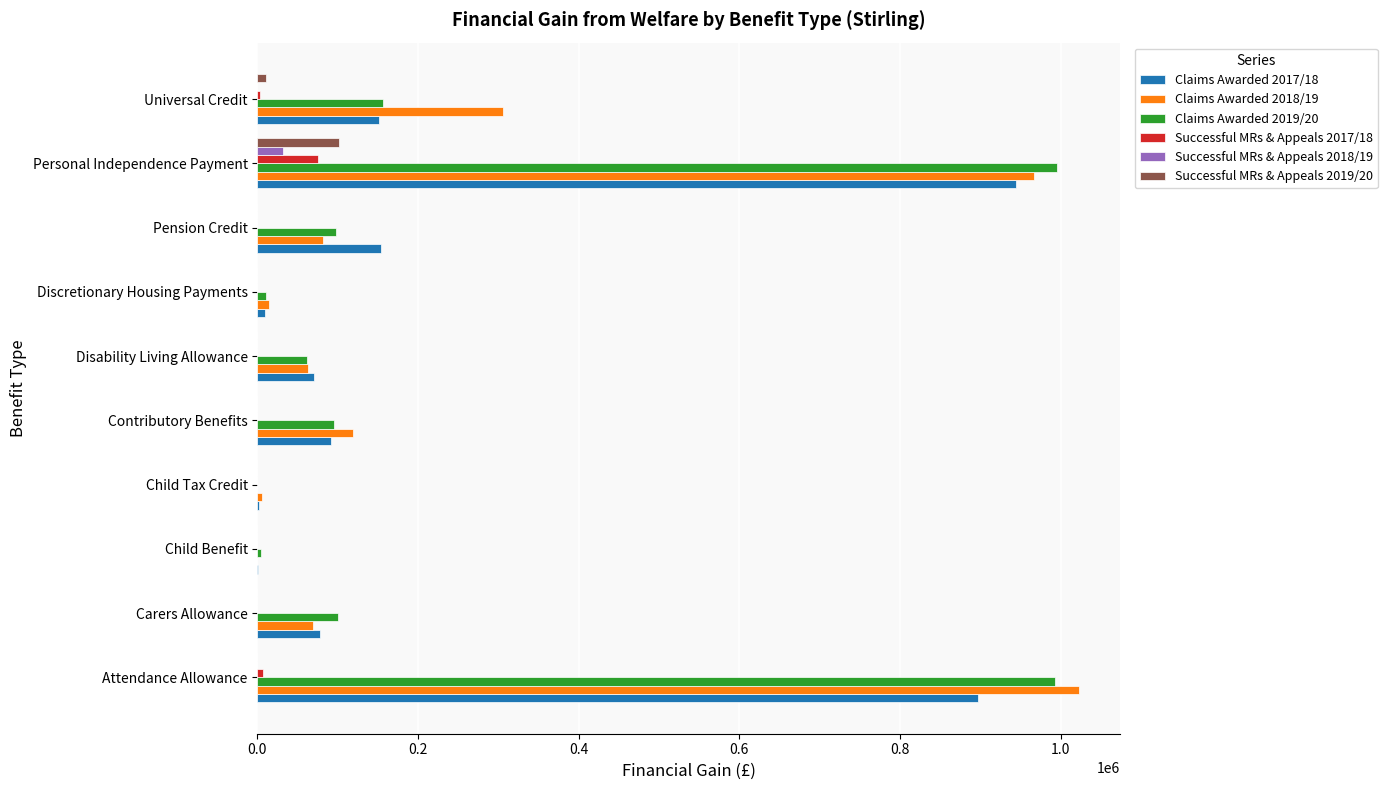

At which category does the chart reach its peak across all series?

Attendance Allowance